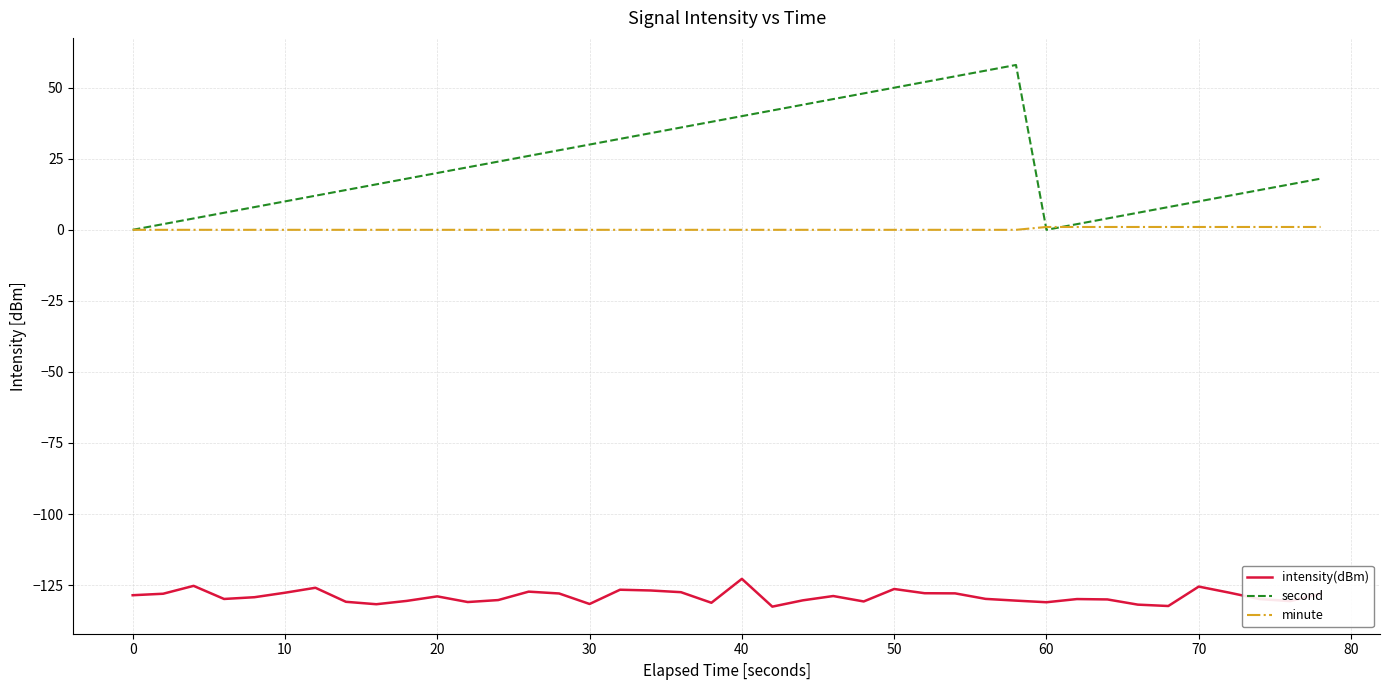

List the series in order of their overall mean, highest first.

second, minute, intensity(dBm)